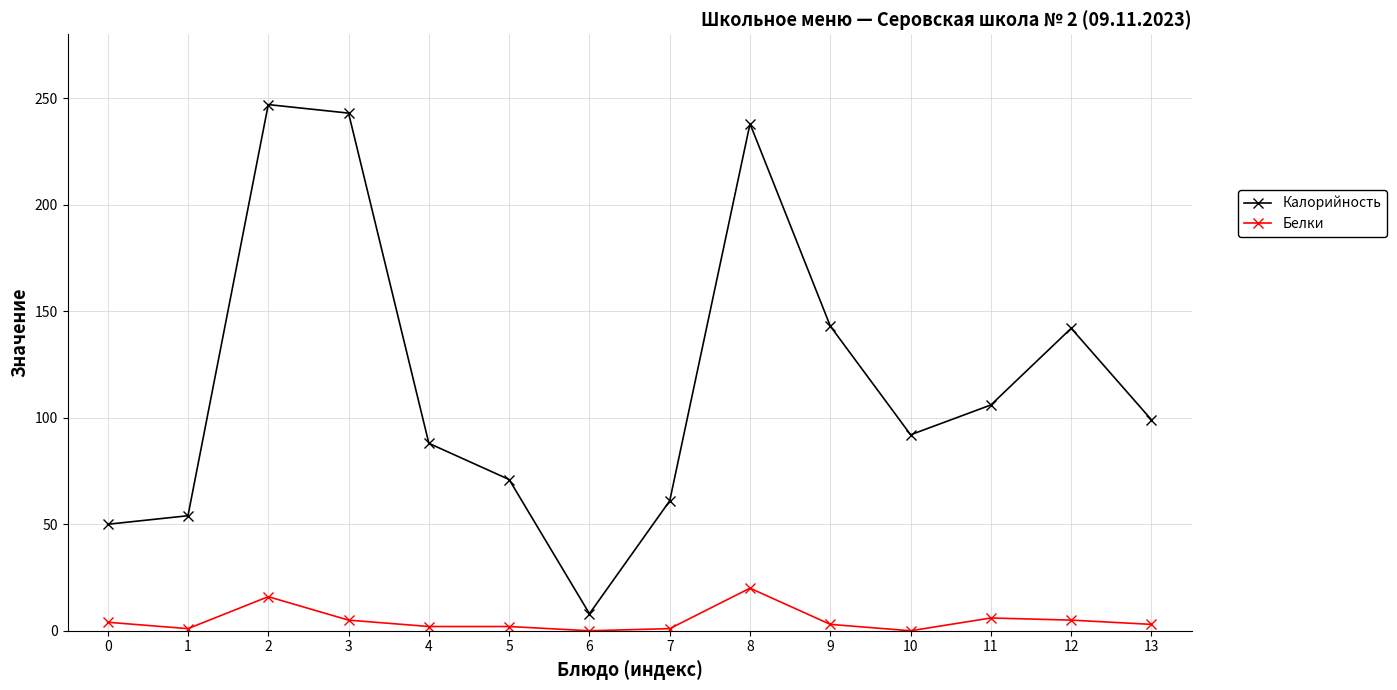

Which series has the largest total across all categories?

Калорийность